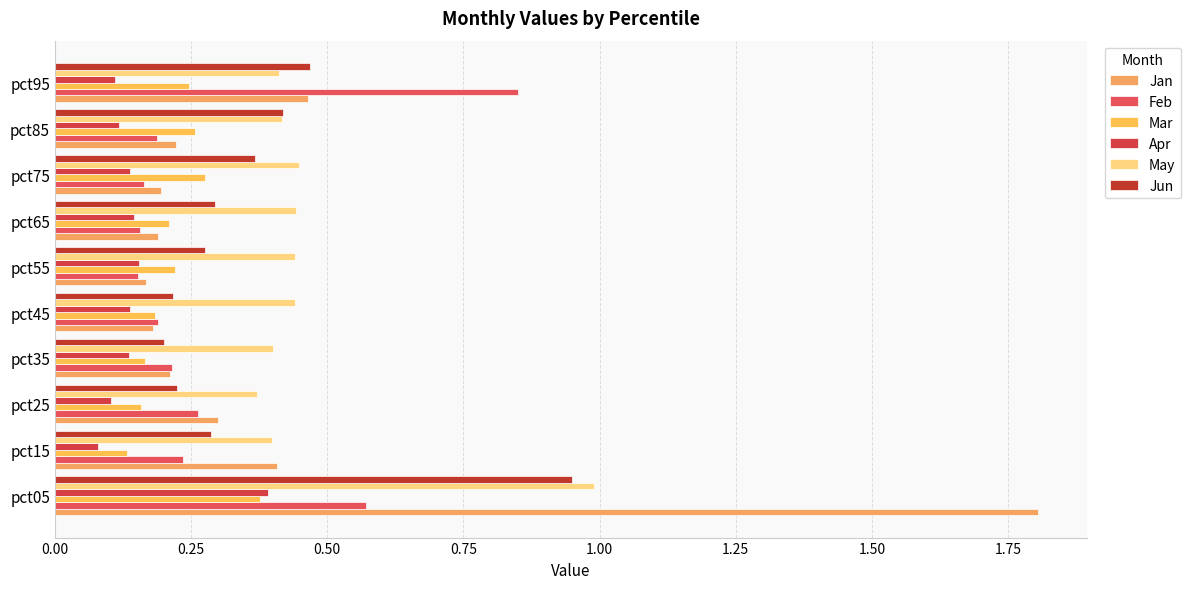

Count the number of data series in this chart.

6